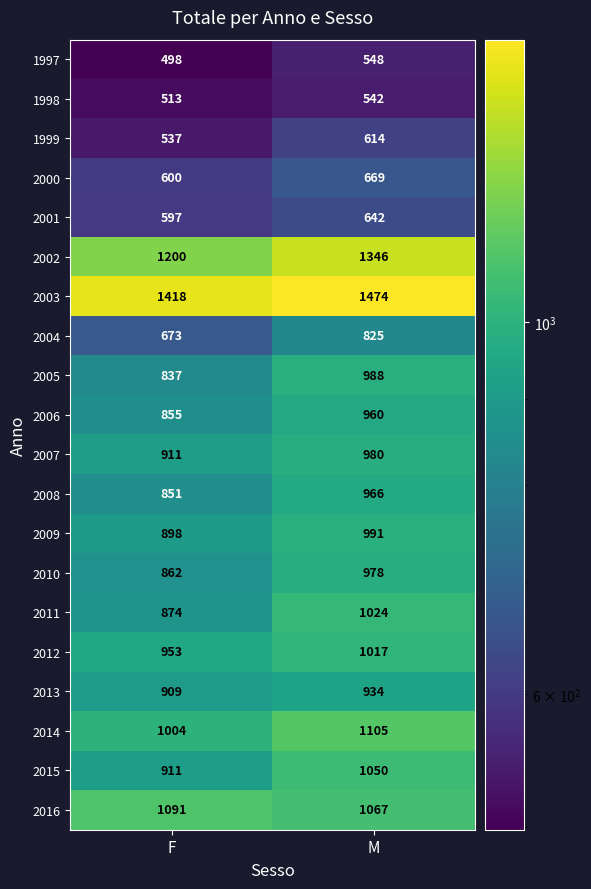

At which category is the sum across all series the highest?

M